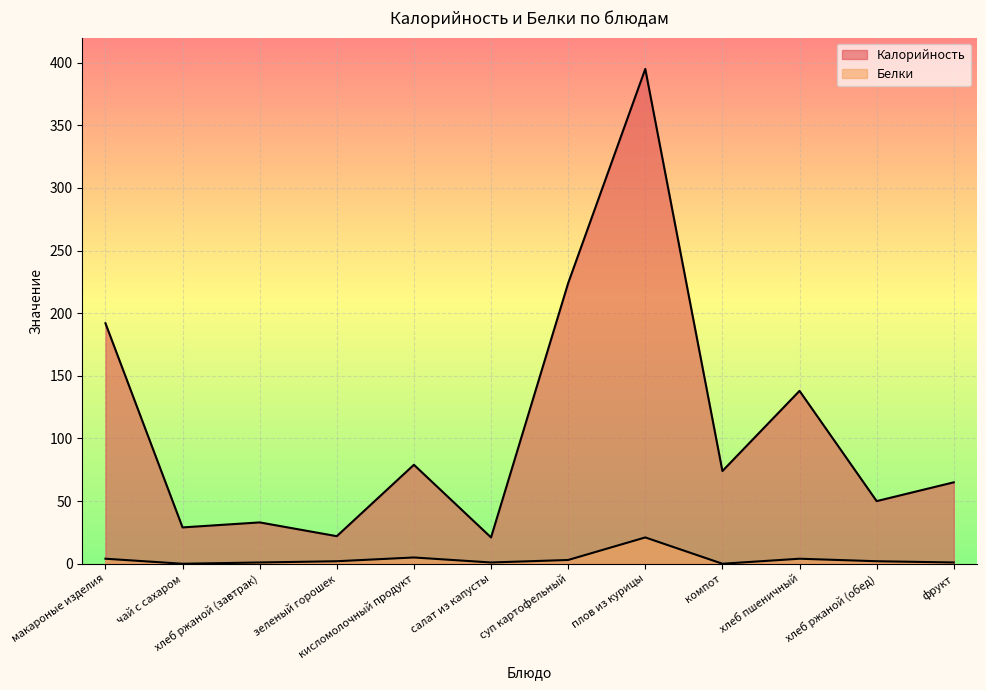

At which category is the sum across all series the highest?

плов из курицы